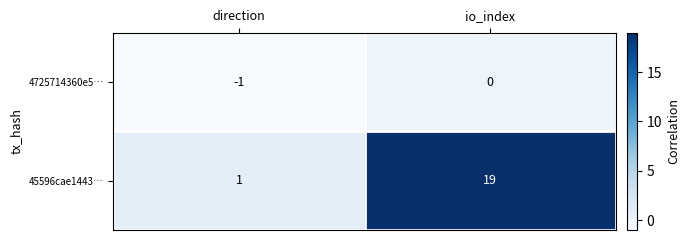

At direction, list the series in order from smallest to largest.

4725714360e5…, 45596cae1443…